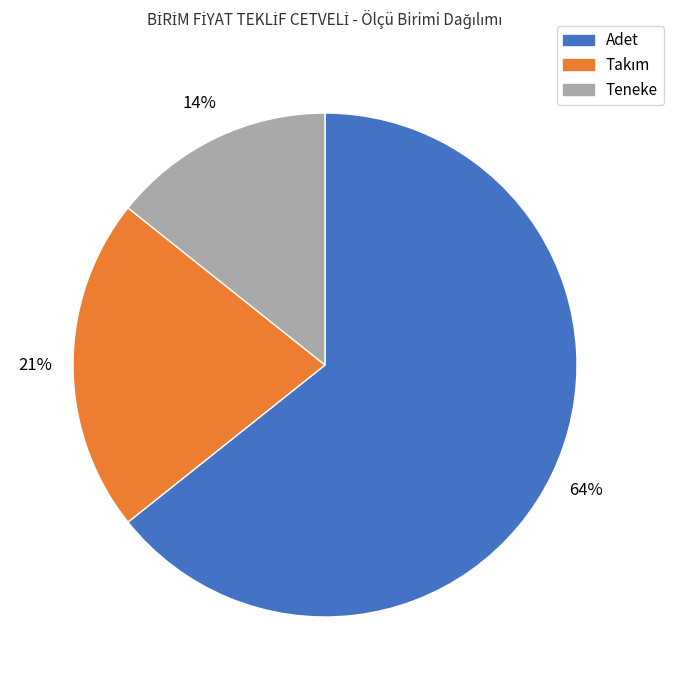

Which category accounts for the majority?

Adet